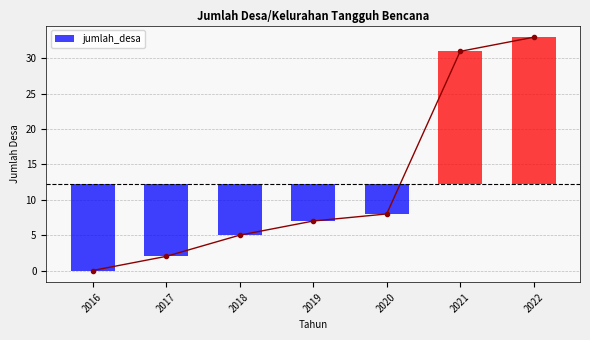

The chart shows a value of 0 at 2016. True or false?

True